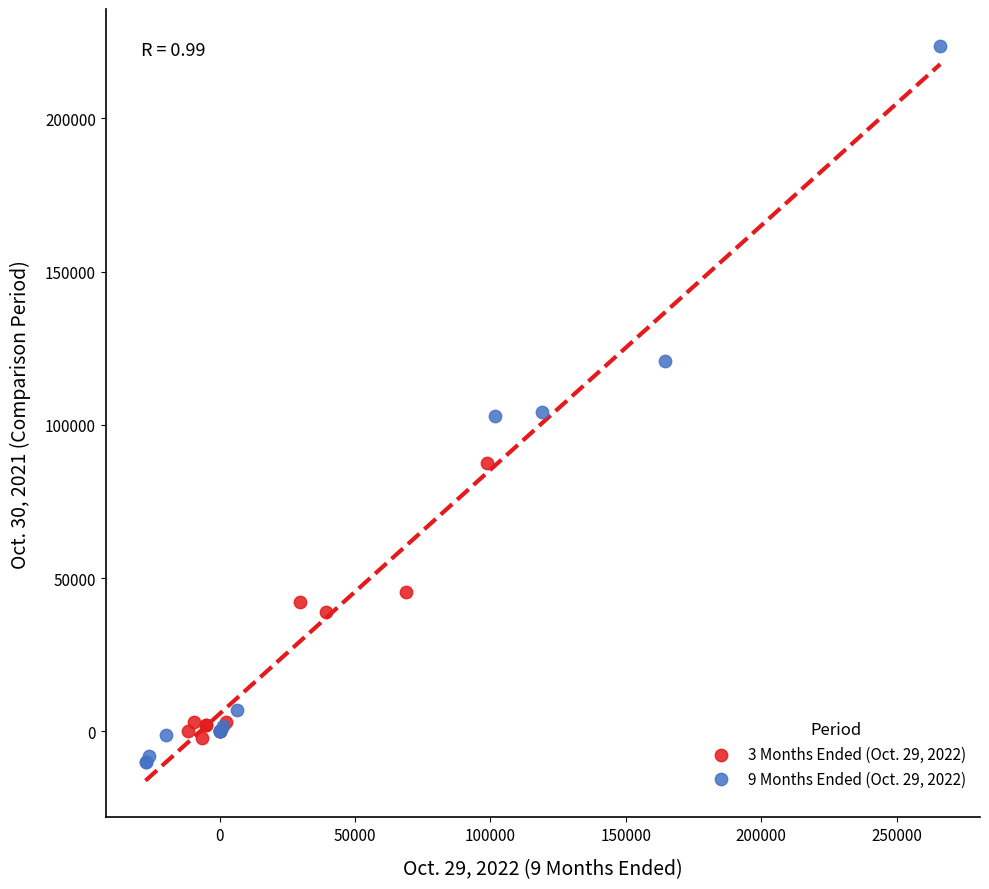

What are all the series names shown in the legend?

3 Months Ended (Oct. 29, 2022), 9 Months Ended (Oct. 29, 2022)